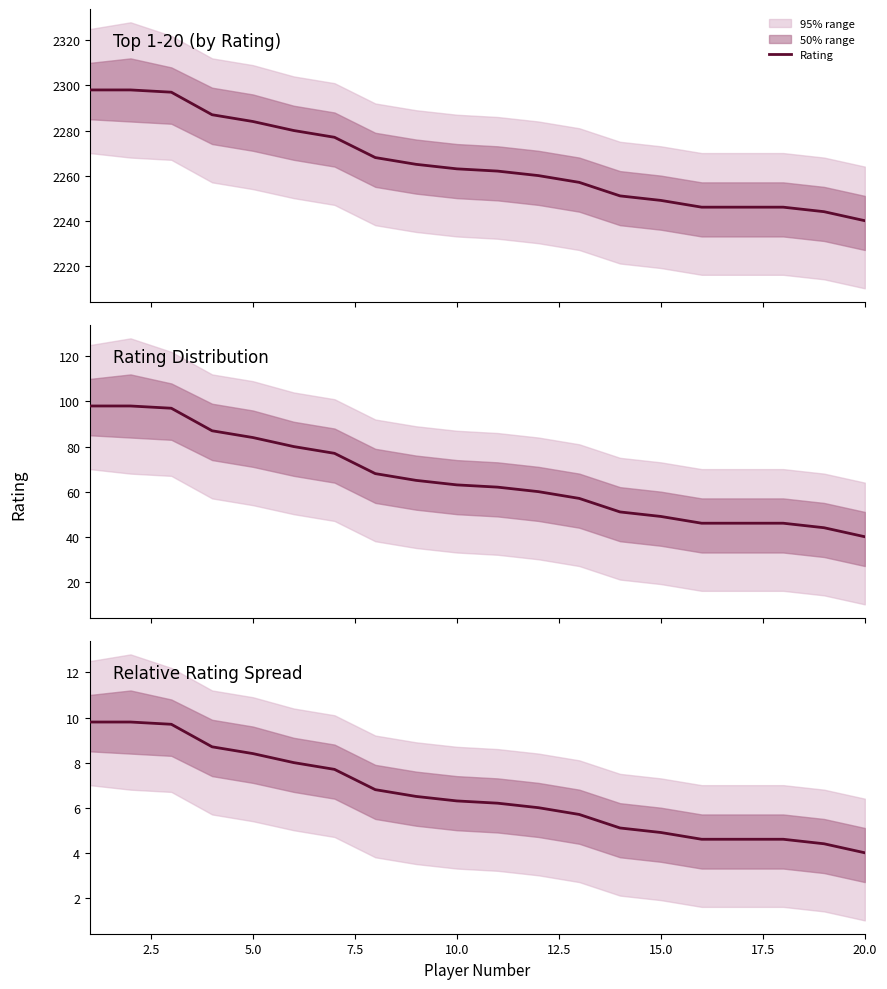

What is the change in value from 2.5 to 10?

-3.6